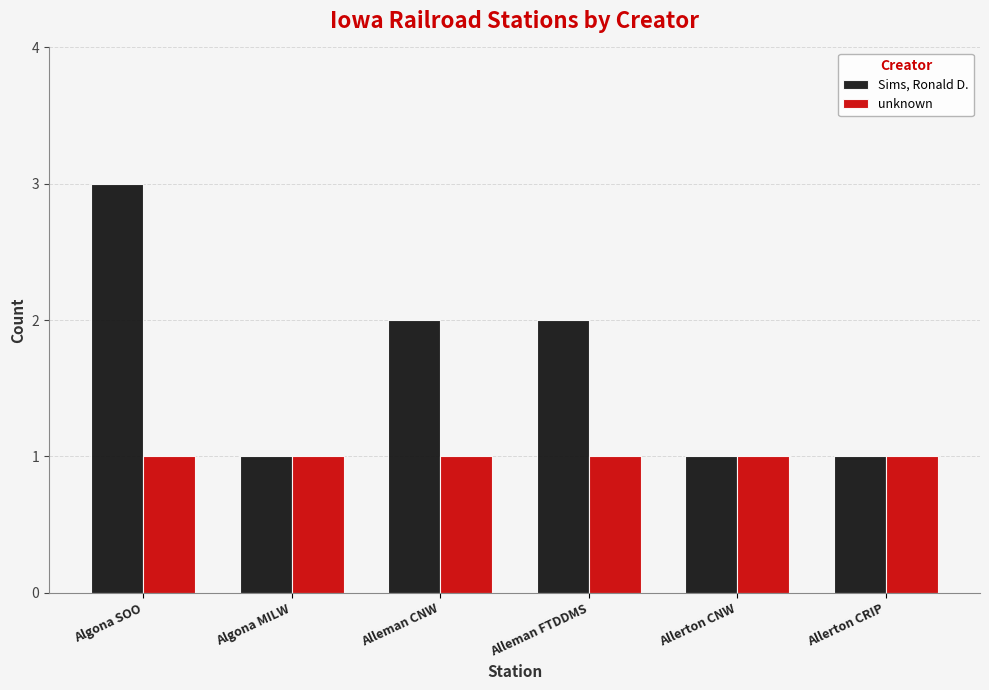

True or false: unknown has a value of 1 at Allerton CNW.

True